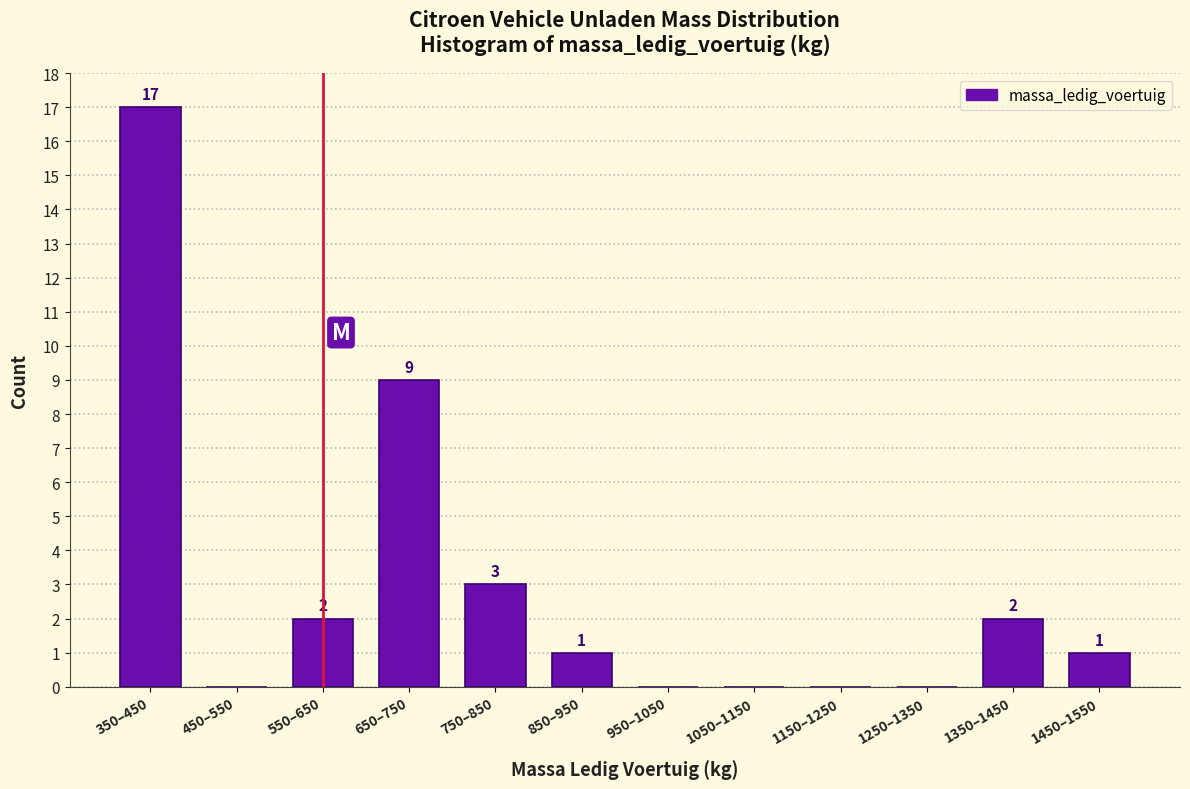

Reading left to right, transcribe all the data shown in this chart.

350–450=17	450–550=0	550–650=2	650–750=9	750–850=3	850–950=1	950–1050=0	1050–1150=0	1150–1250=0	1250–1350=0	1350–1450=2	1450–1550=1